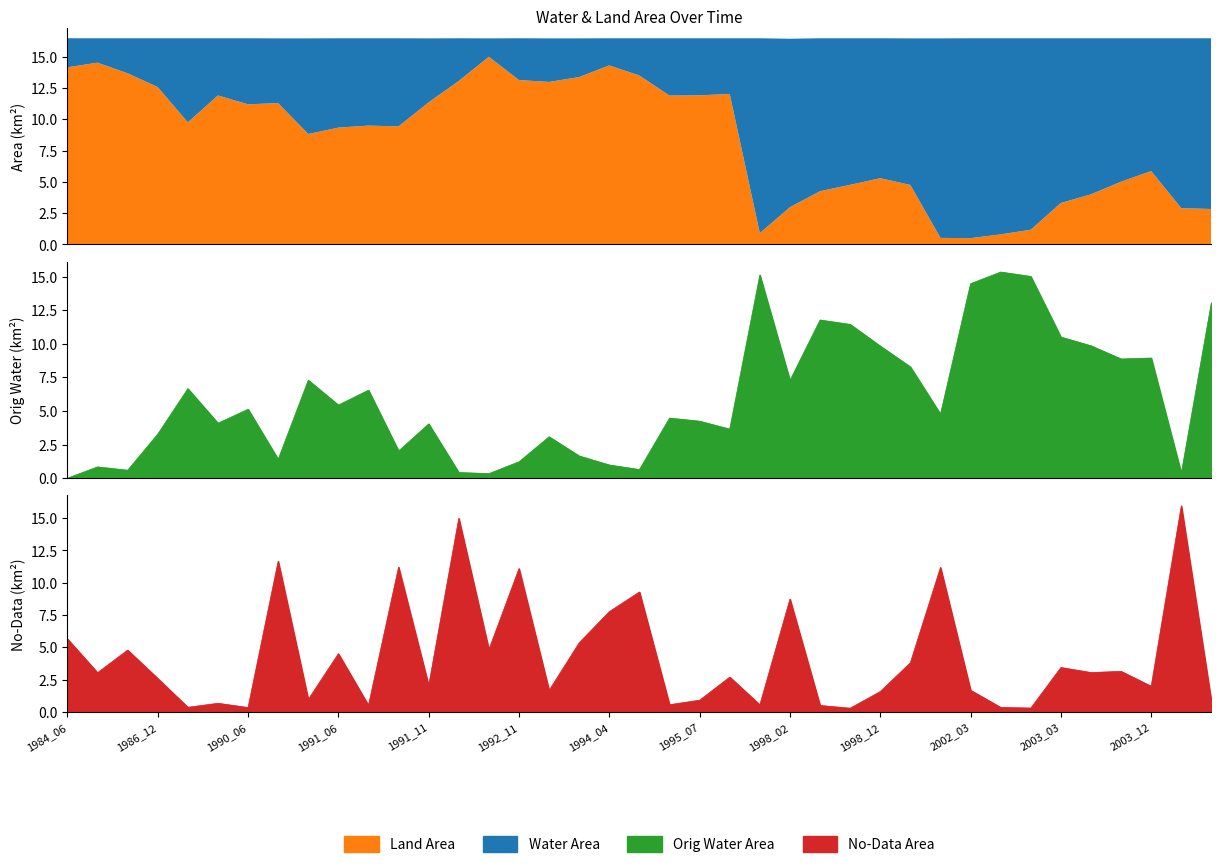

True or false: origNoDataArea has a value of 1.1 at 17.

False